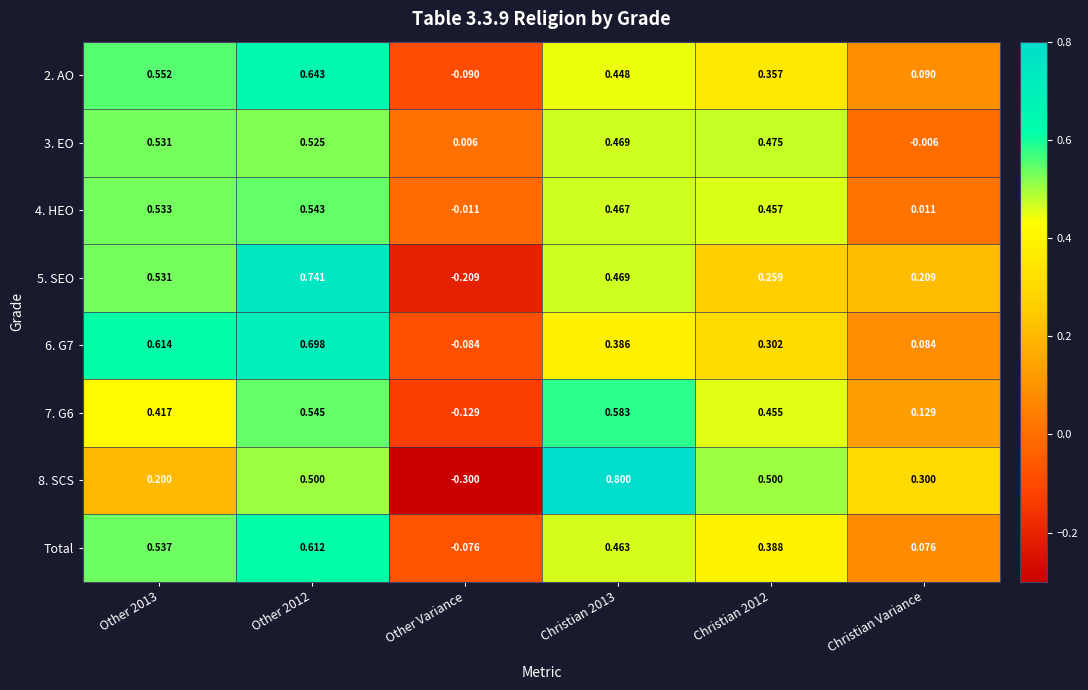

Which category has the lowest value in the Total series?

Other Variance